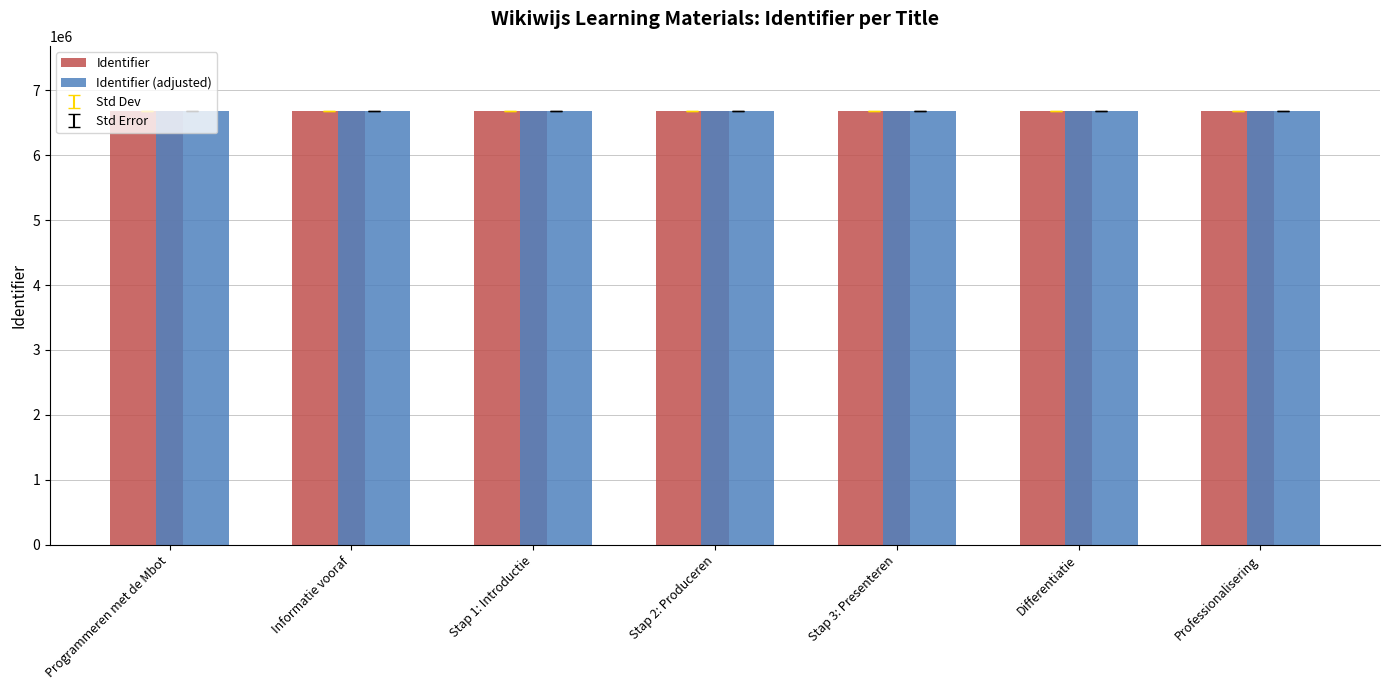

What is the average value of the Identifier (adjusted) series?

6677665